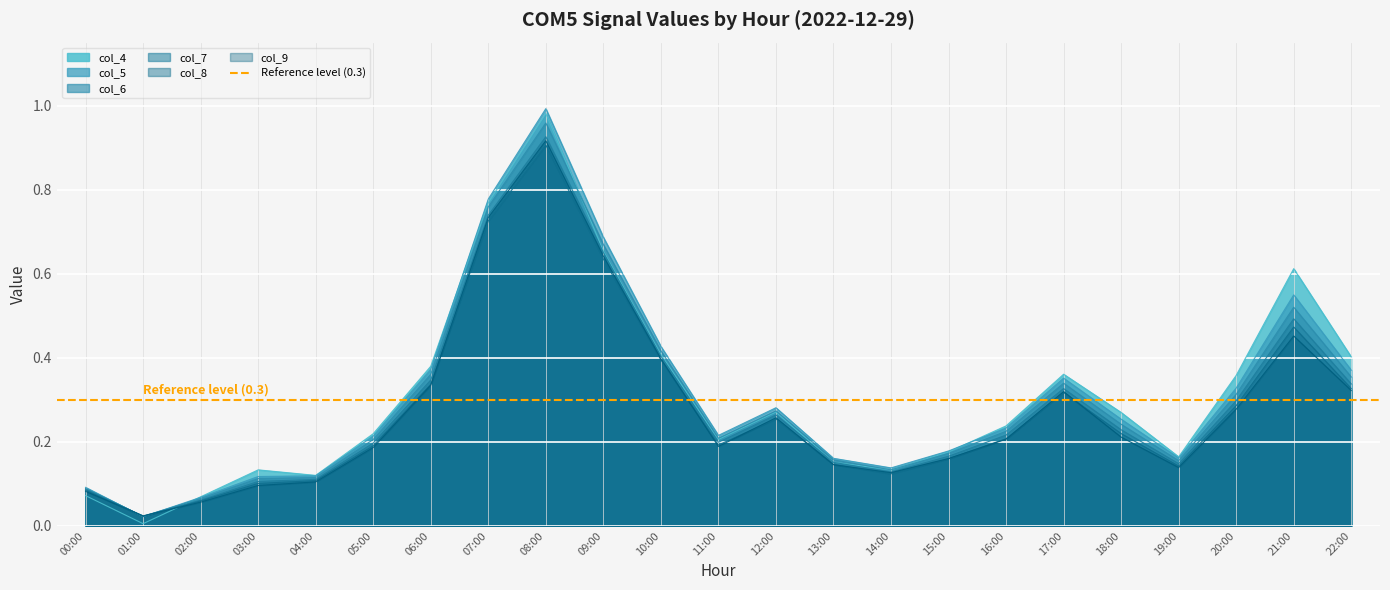

What is the sum of all col_7 values?

6.6